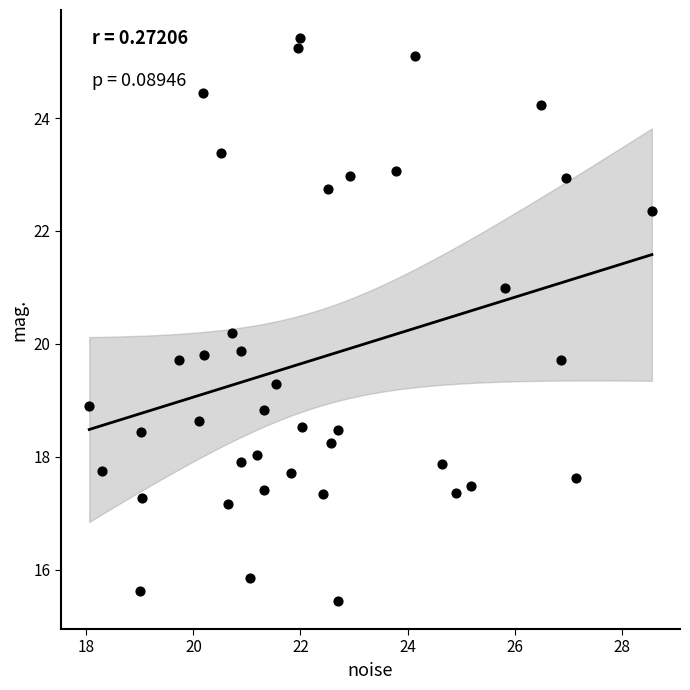

What is the range of Y values (max minus min)?

10.0